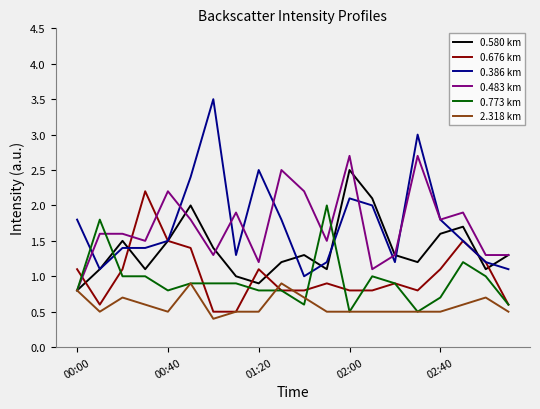

Reading left to right, extract all data points from this chart.

0.580 km: 0.8	1.1	1.5	1.1	1.5	2.0	1.4	1.0	0.9	1.2	1.3	1.1	2.5	2.1	1.3	1.2	1.6	1.7	1.1	1.3
0.676 km: 1.1	0.6	1.1	2.2	1.5	1.4	0.5	0.5	1.1	0.8	0.8	0.9	0.8	0.8	0.9	0.8	1.1	1.5	1.2	0.6
0.386 km: 1.8	1.1	1.4	1.4	1.5	2.4	3.5	1.3	2.5	1.8	1.0	1.2	2.1	2.0	1.2	3.0	1.8	1.5	1.2	1.1
0.483 km: 0.8	1.6	1.6	1.5	2.2	1.8	1.3	1.9	1.2	2.5	2.2	1.5	2.7	1.1	1.3	2.7	1.8	1.9	1.3	1.3
0.773 km: 0.8	1.8	1.0	1.0	0.8	0.9	0.9	0.9	0.8	0.8	0.6	2.0	0.5	1.0	0.9	0.5	0.7	1.2	1.0	0.6
2.318 km: 0.8	0.5	0.7	0.6	0.5	0.9	0.4	0.5	0.5	0.9	0.7	0.5	0.5	0.5	0.5	0.5	0.5	0.6	0.7	0.5